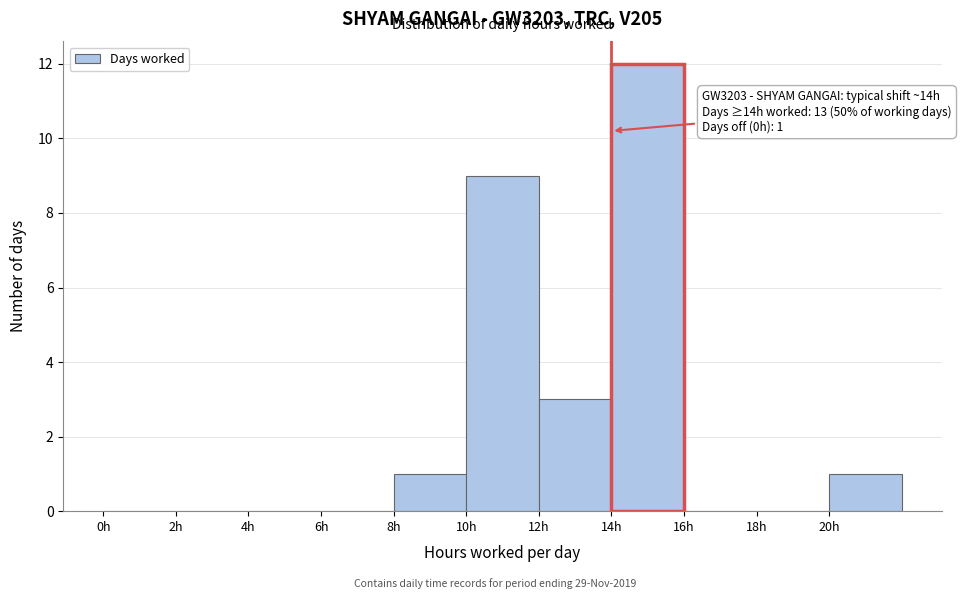

Over which range of the x-axis is the bar tallest?

14 to 16